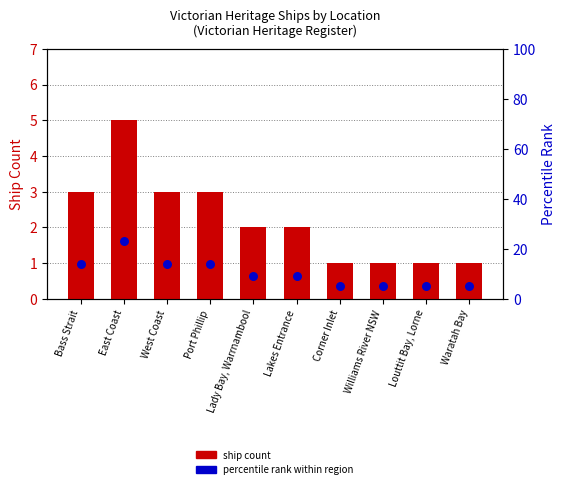

Which series contains the highest Y value?

percentile rank within region